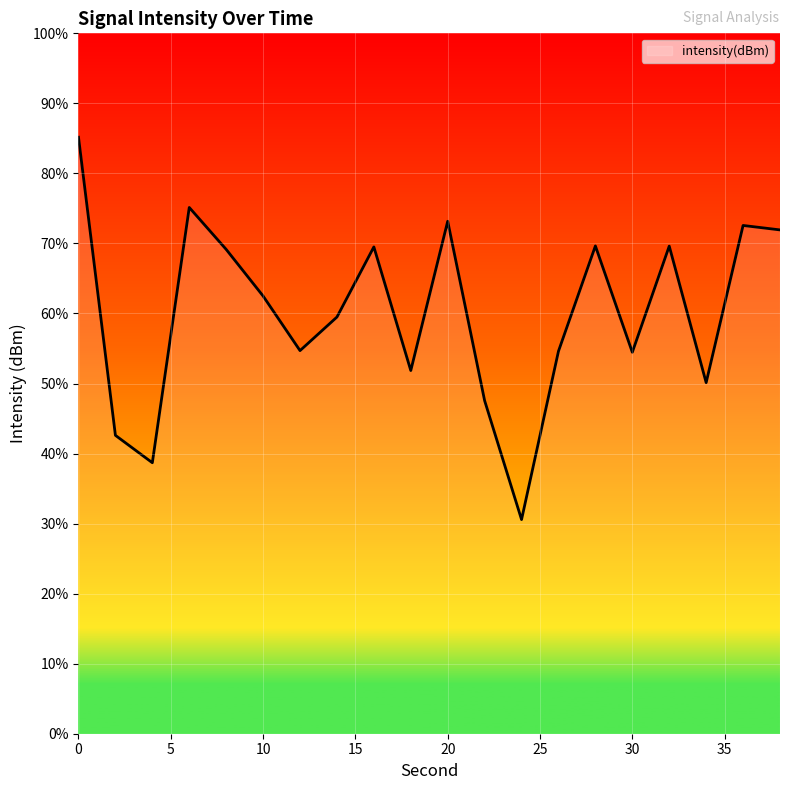

What is the minimum value shown in the chart?

30.6